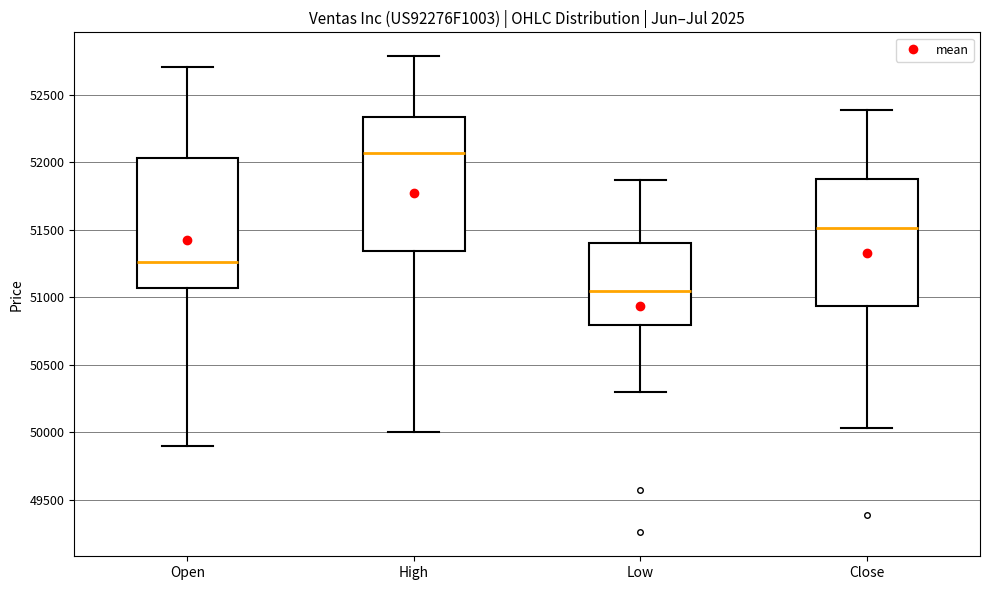

Reading left to right, read every box against the y-axis: the position of its median line, the range the box covers, and the ends of its whiskers. The values are not printed on the chart, so give them approximately, as read against the axis.

Open: median 51250, box 51050 to 52050, whiskers 49900 to 52700
High: median 52050, box 51350 to 52350, whiskers 50000 to 52800
Low: median 51050, box 50800 to 51400, whiskers 50300 to 51850
Close: median 51500, box 50950 to 51850, whiskers 50050 to 52400